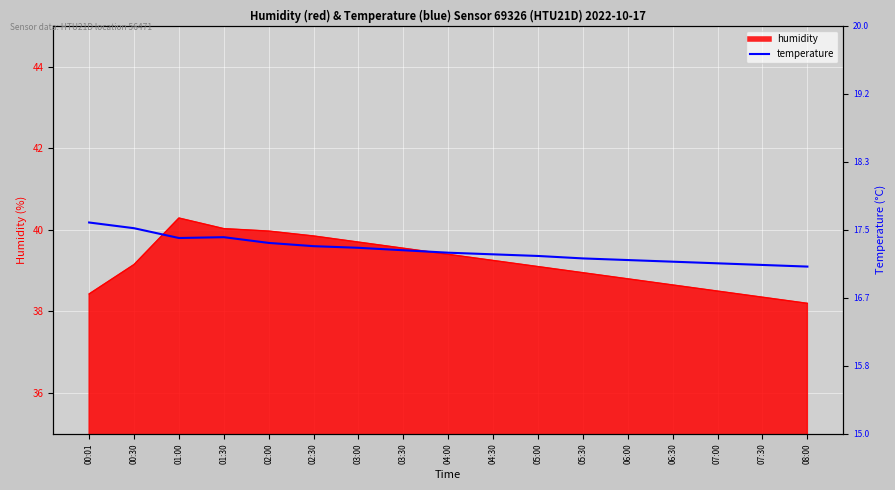

What value does the data have at 06:30?

17.1